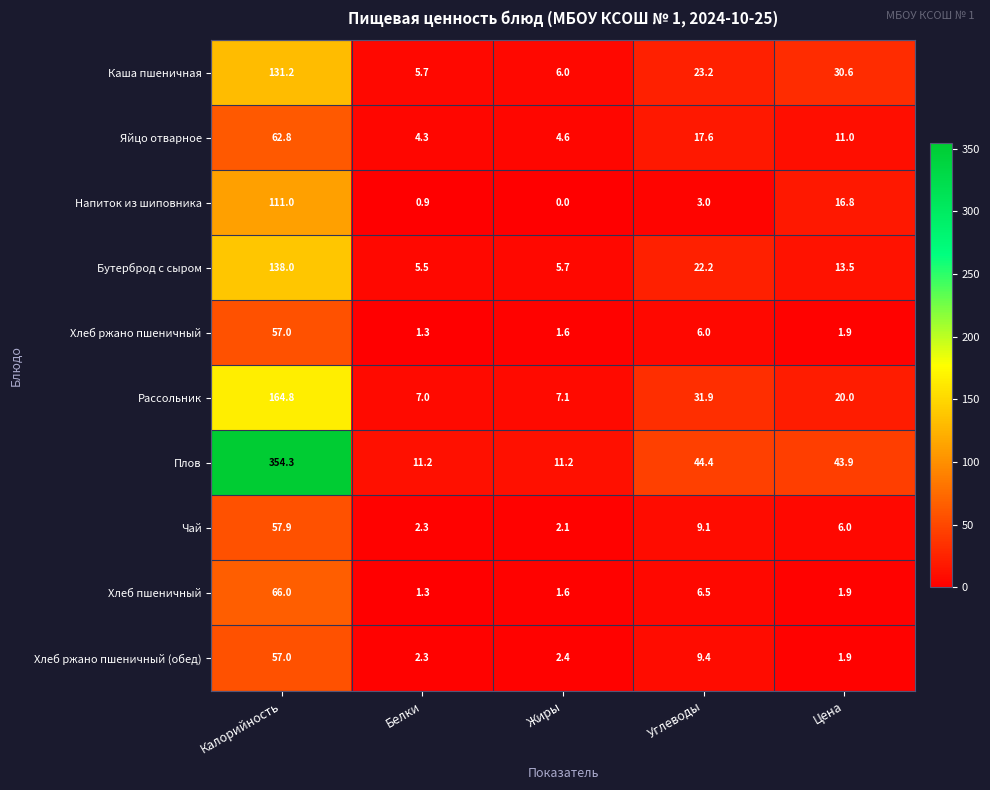

Between Калорийность and Углеводы, which series saw the biggest shift?

Плов